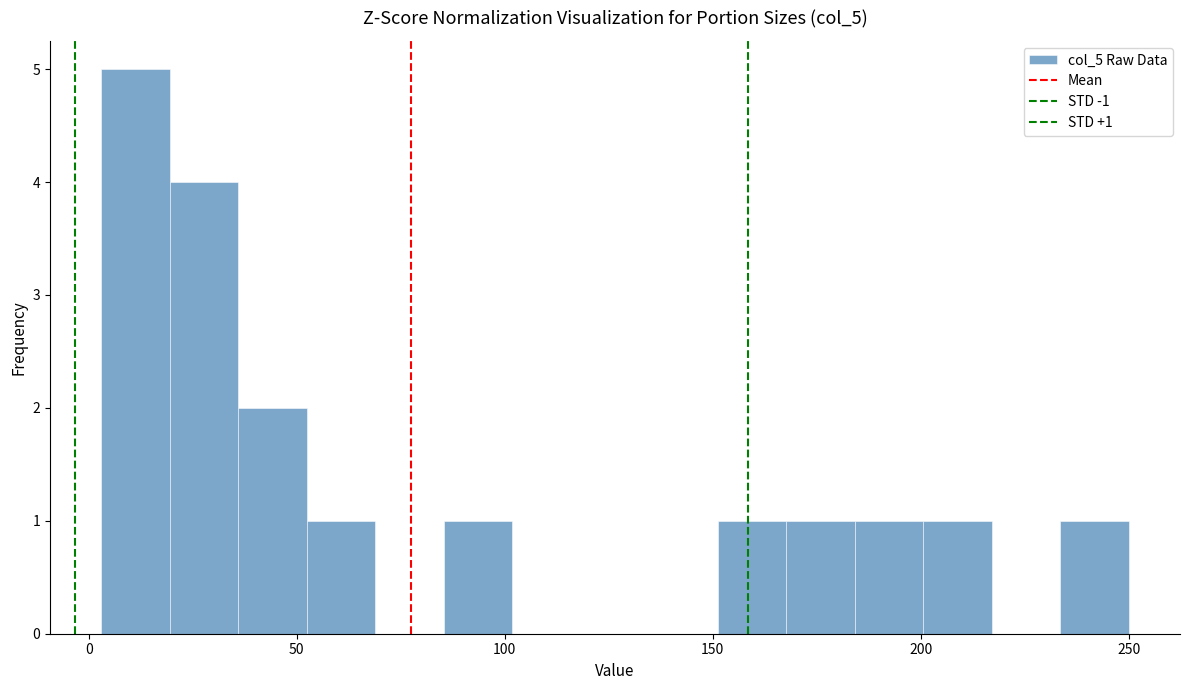

Around what value on the x-axis is the tallest bar? Give the approximate position of its centre, as read against the axis.

10